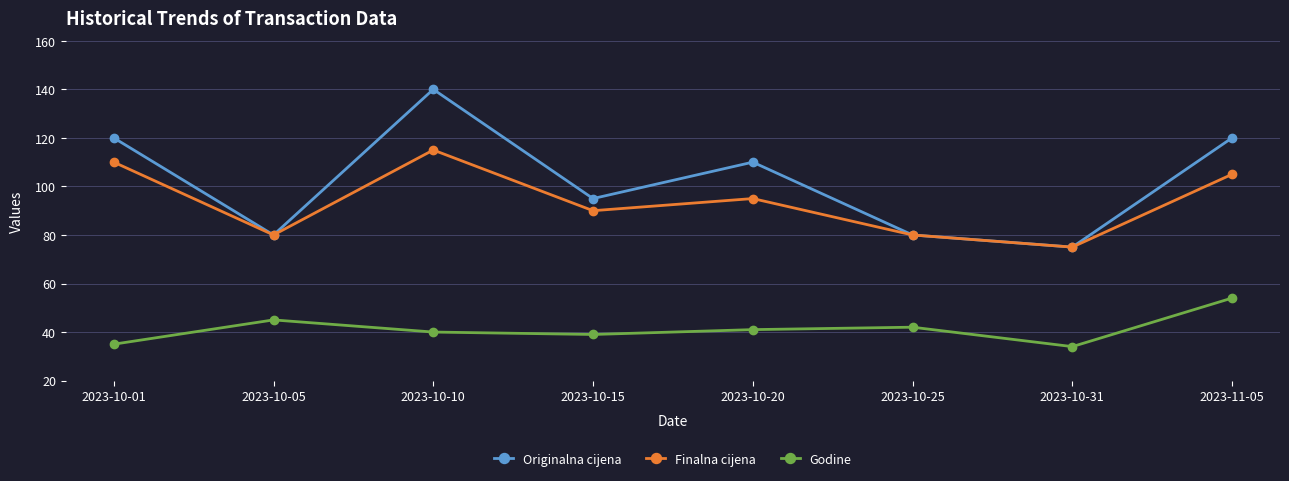

Is the value of Godine at 2023-10-01 greater than the value of Finalna cijena at 2023-10-20?

No